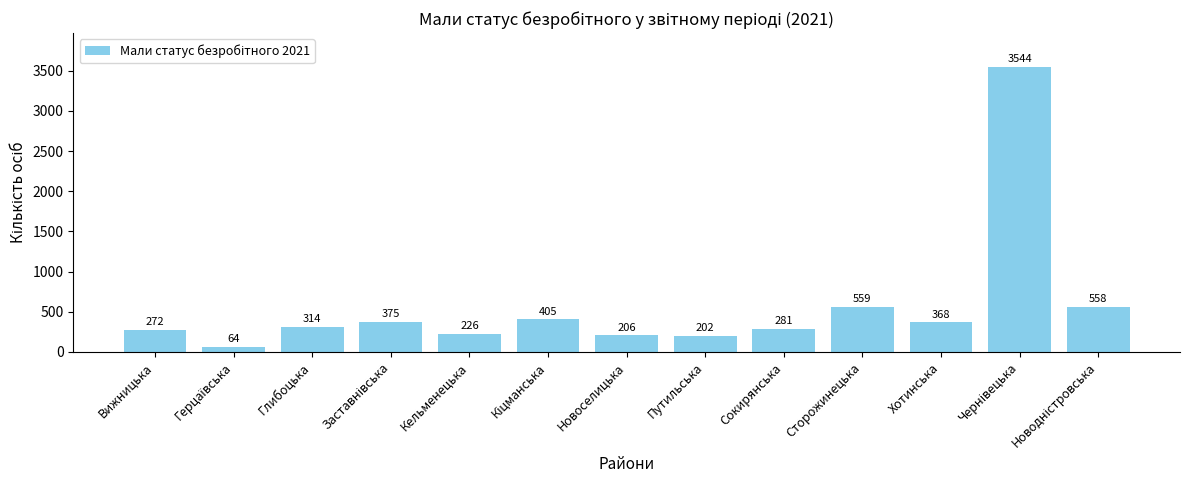

Are the bars grouped side by side (vs. stacked)?

No